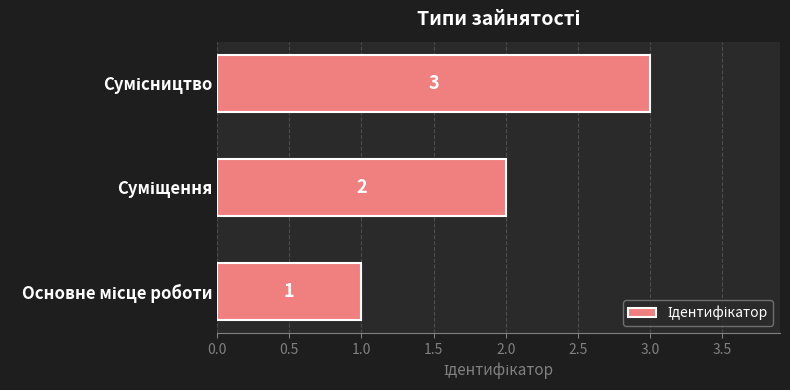

How many values are between 1 and 3?

3